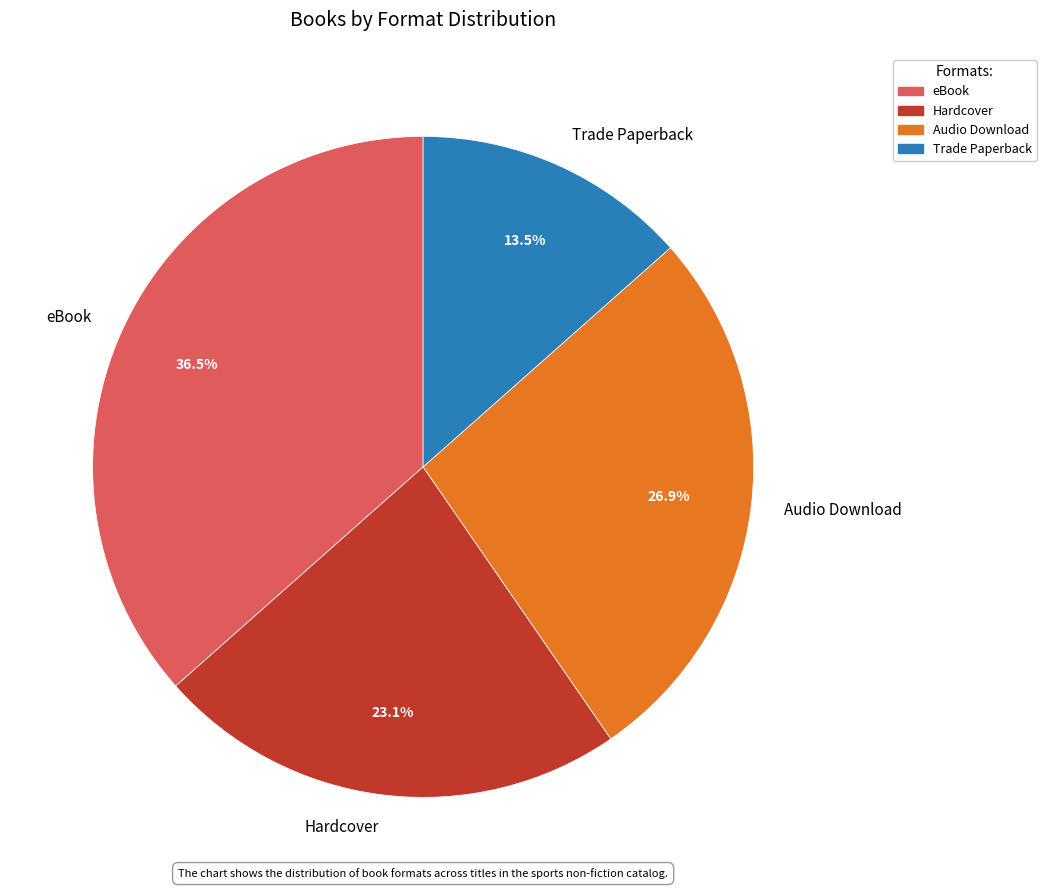

Does any single category account for the majority?

No